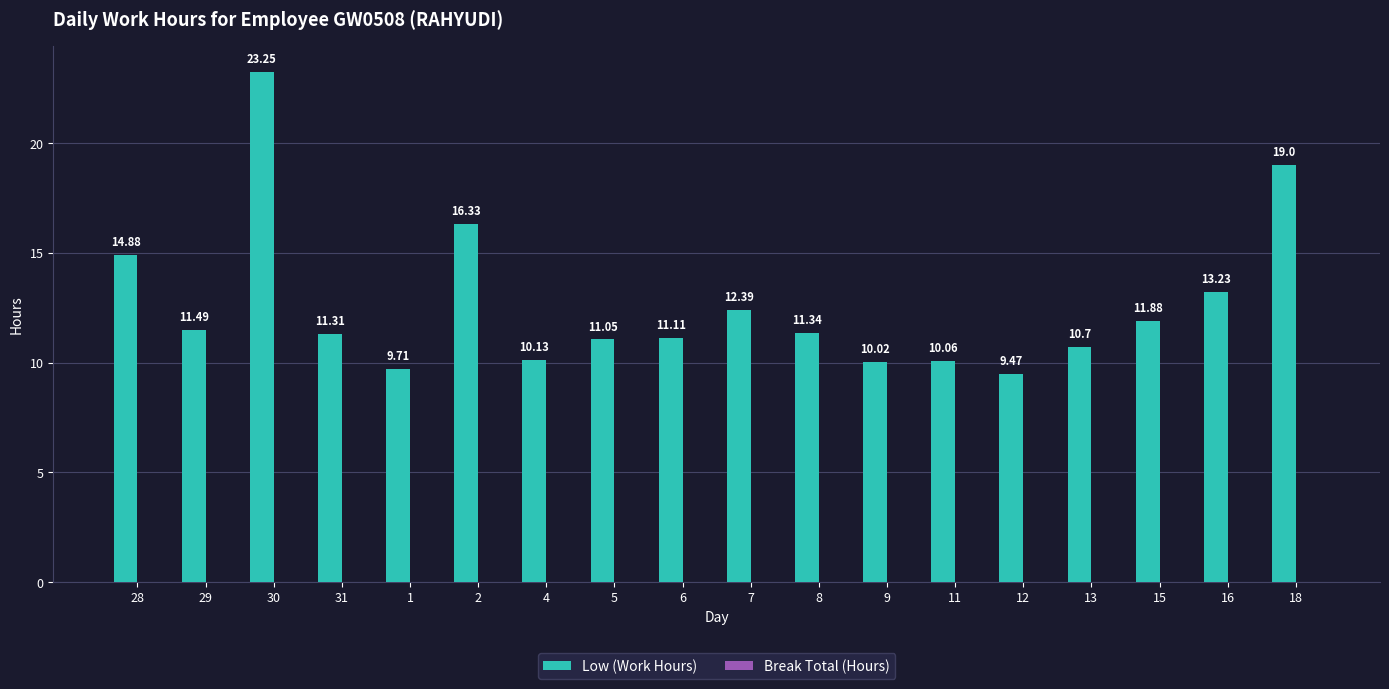

What is the difference between the values at 31 and 18?

7.7